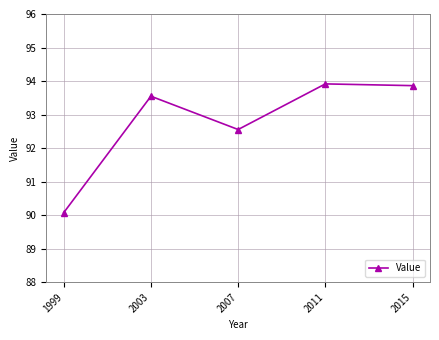

What is the ratio of the value at 2015 to the value at 2011?

1.0